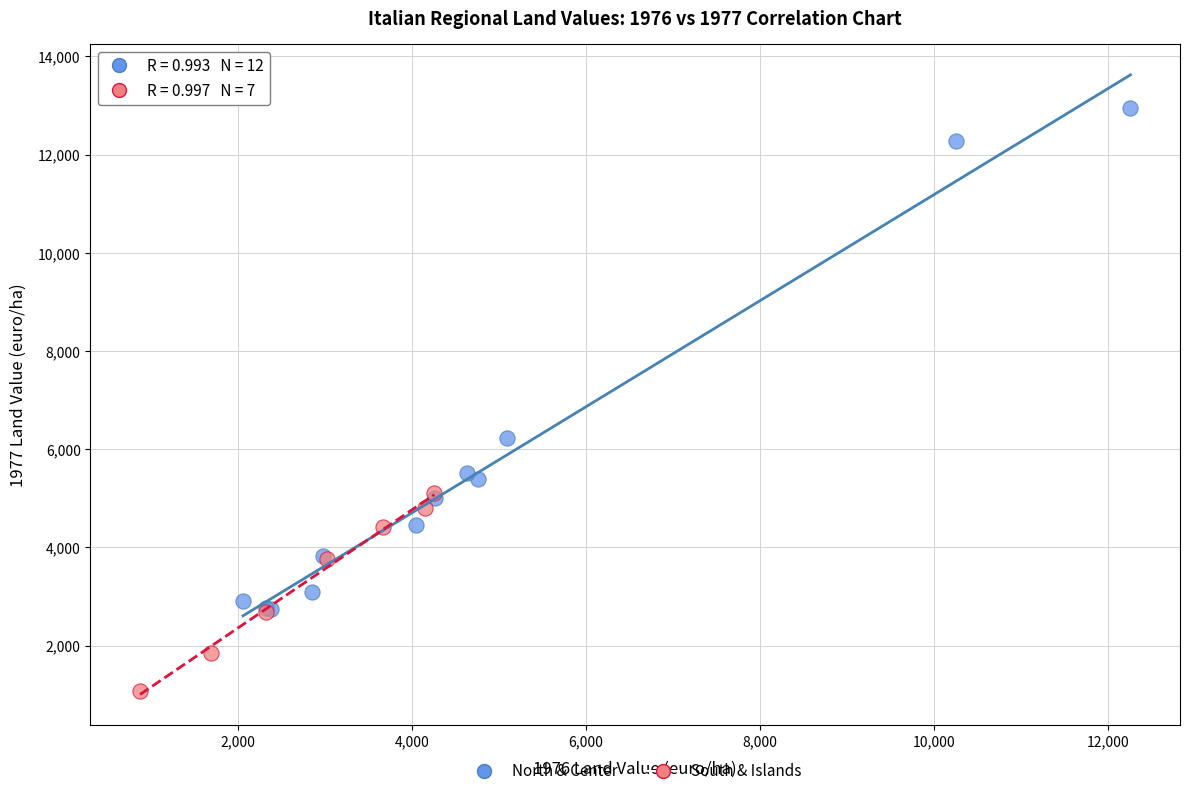

What are all the series names shown in the legend?

North & Center, South & Islands